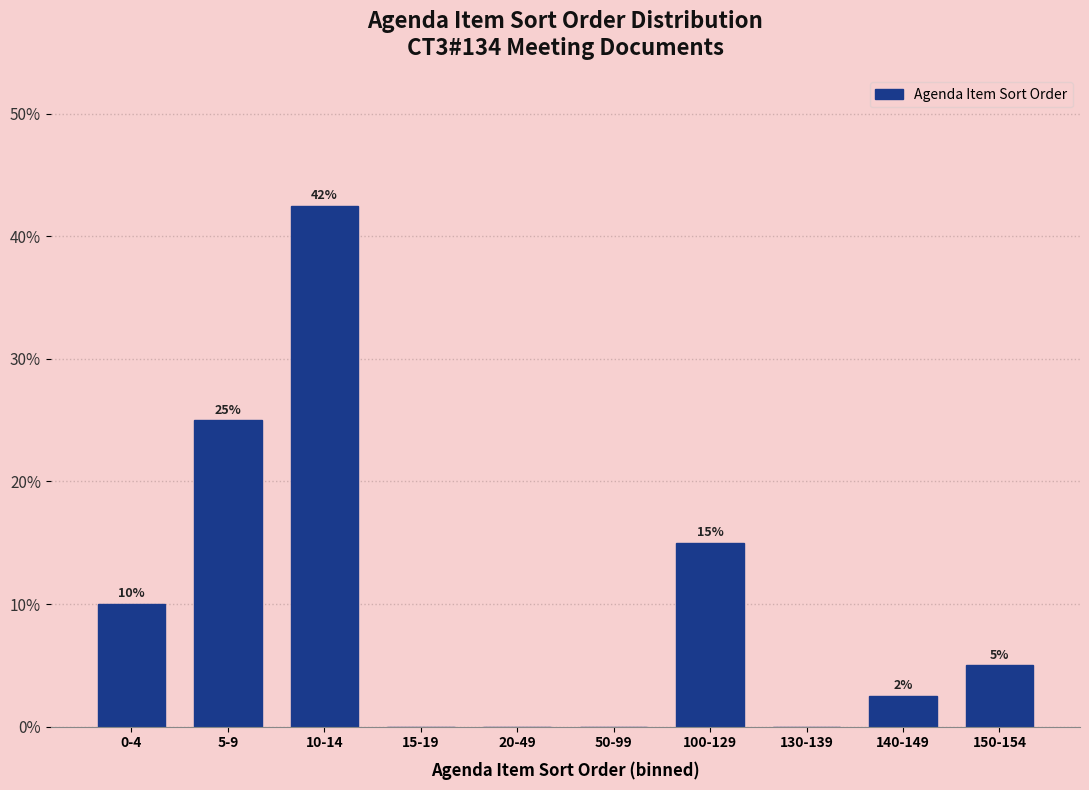

True or false: the data shows 0.0 at 50-99.

True